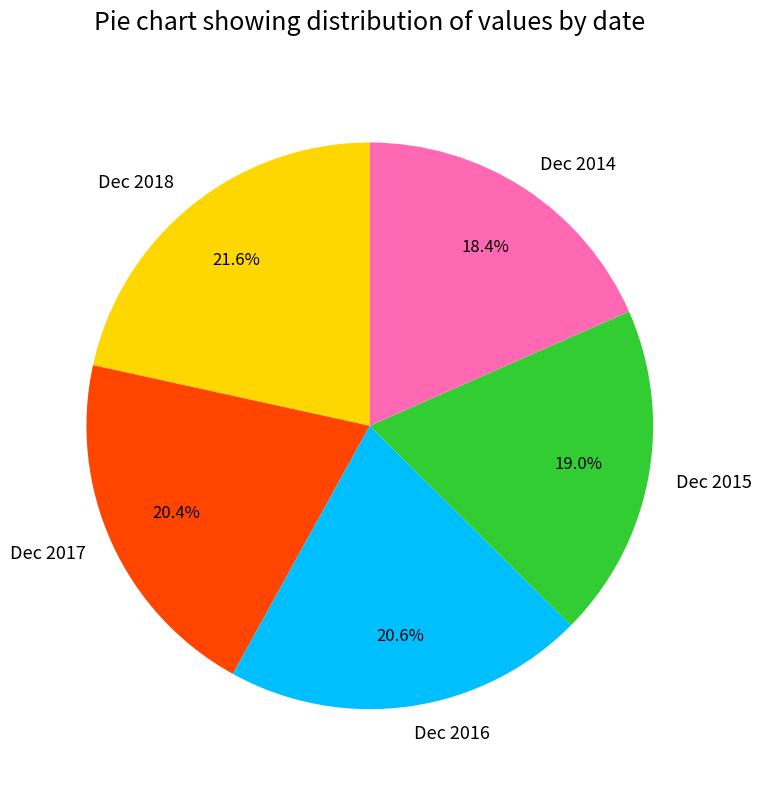

True or false: Dec 2014 accounts for 18% of the total.

True